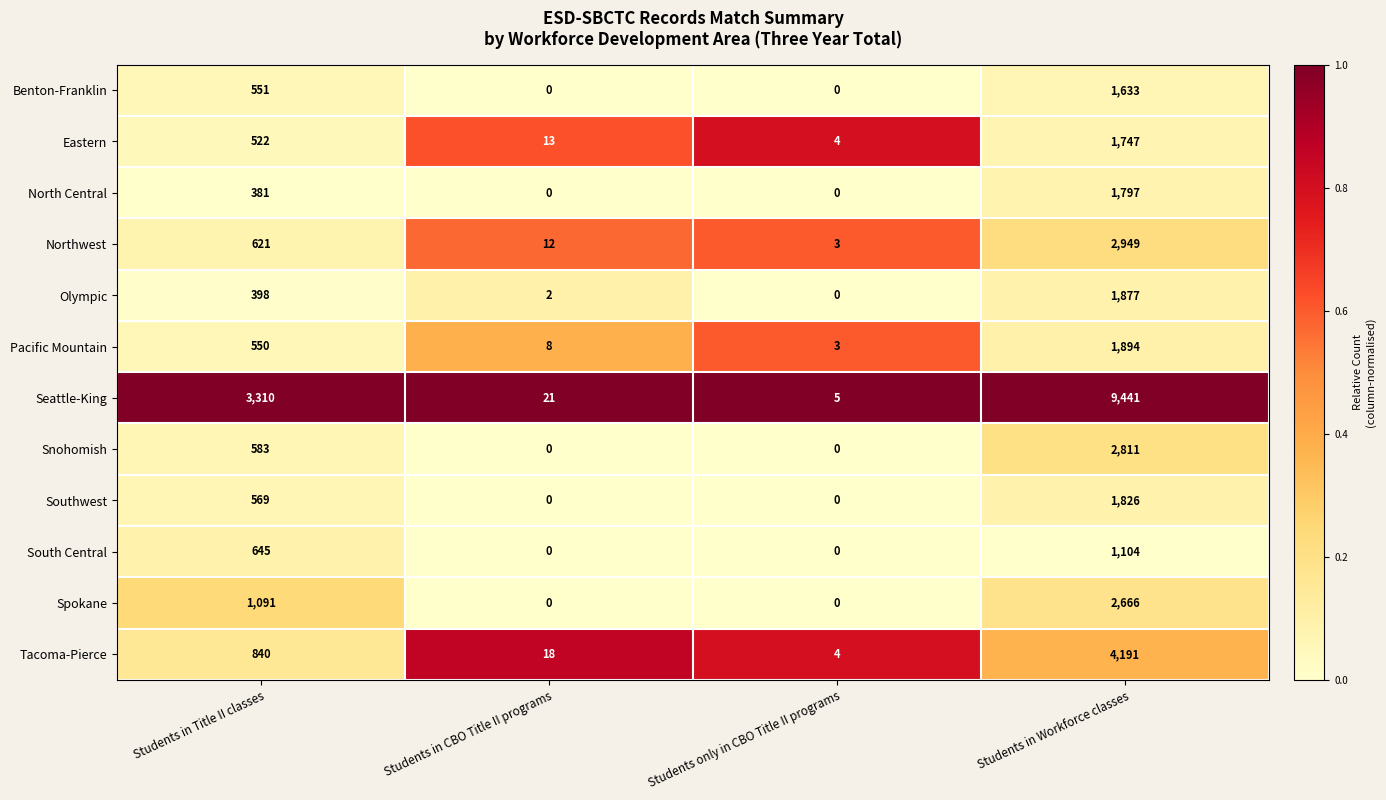

What value does the Seattle-King series have at Students in Title II classes, to the nearest 100?

3300